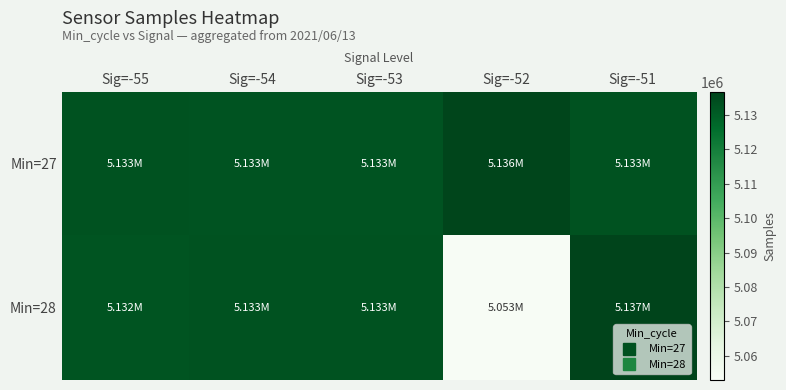

At which category does the chart reach its peak across all series?

Sig=-51